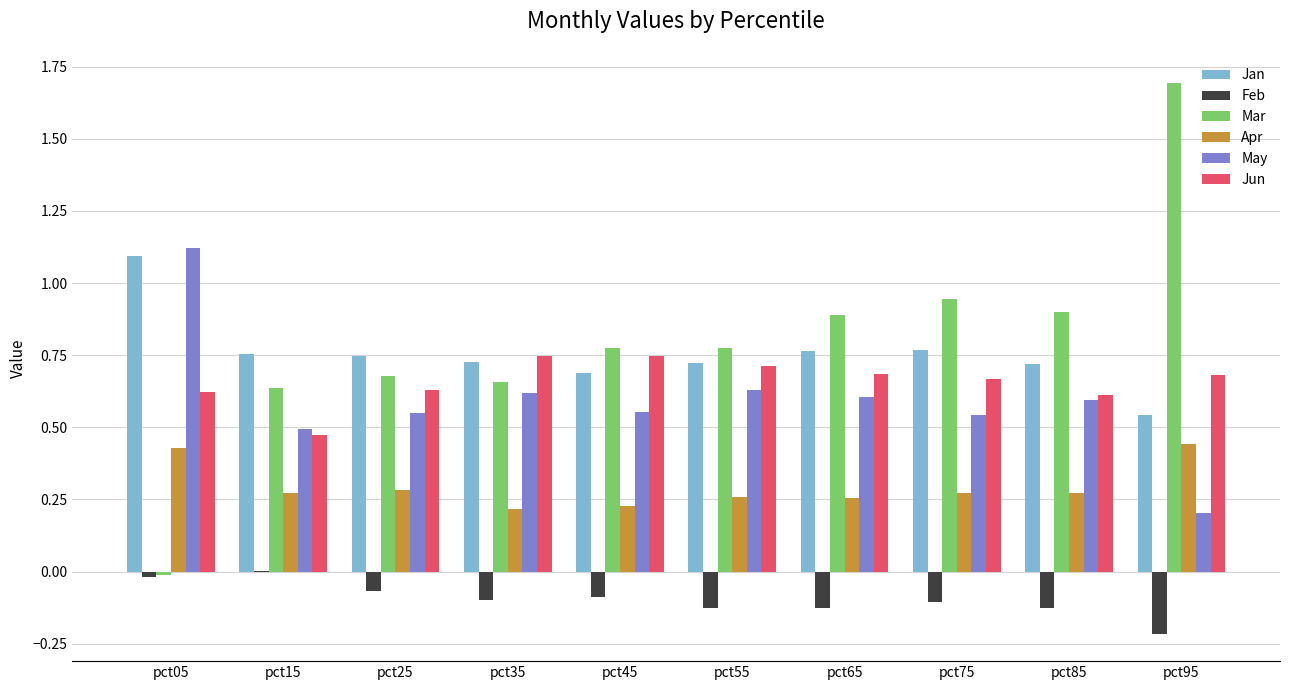

The Jun series shows 0.2 at pct25. True or false?

False